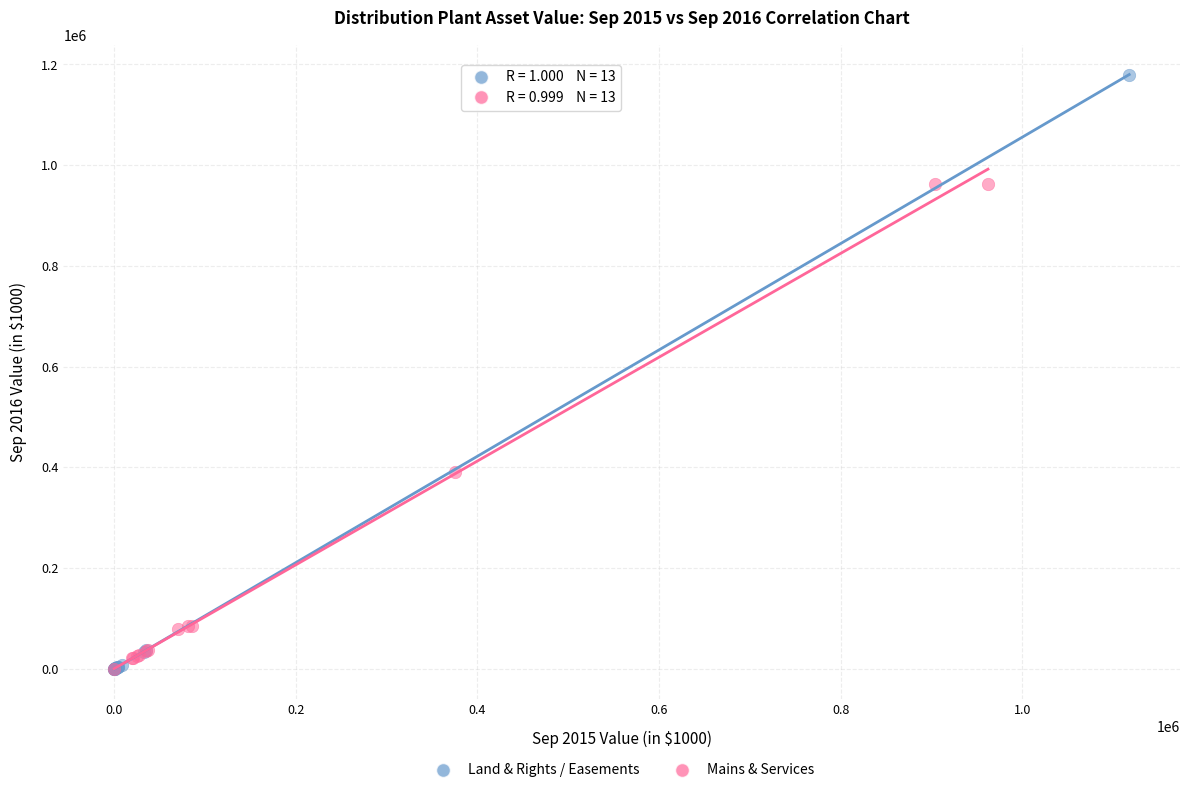

Which series has the widest spread of Y values?

Land & Rights / Easements